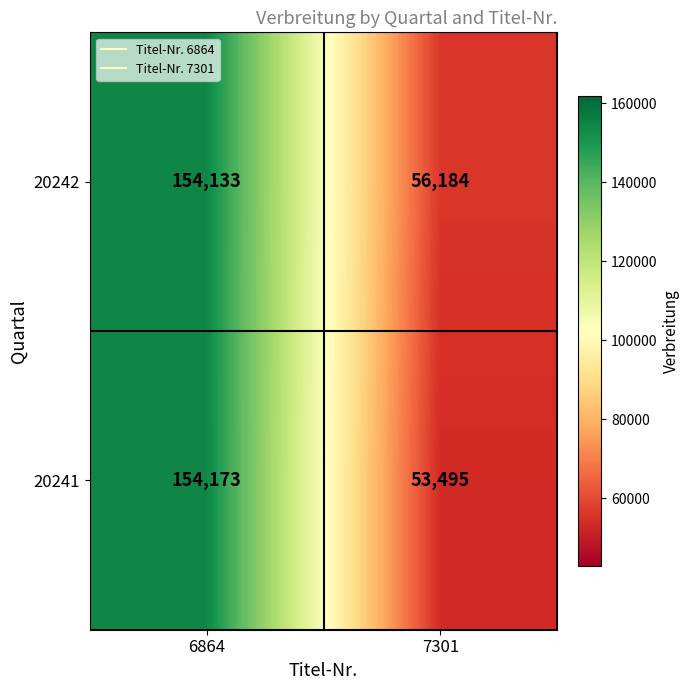

Reading left to right, extract all data points from this chart.

20242: 6864=154133	7301=56184
20241: 6864=154173	7301=53495